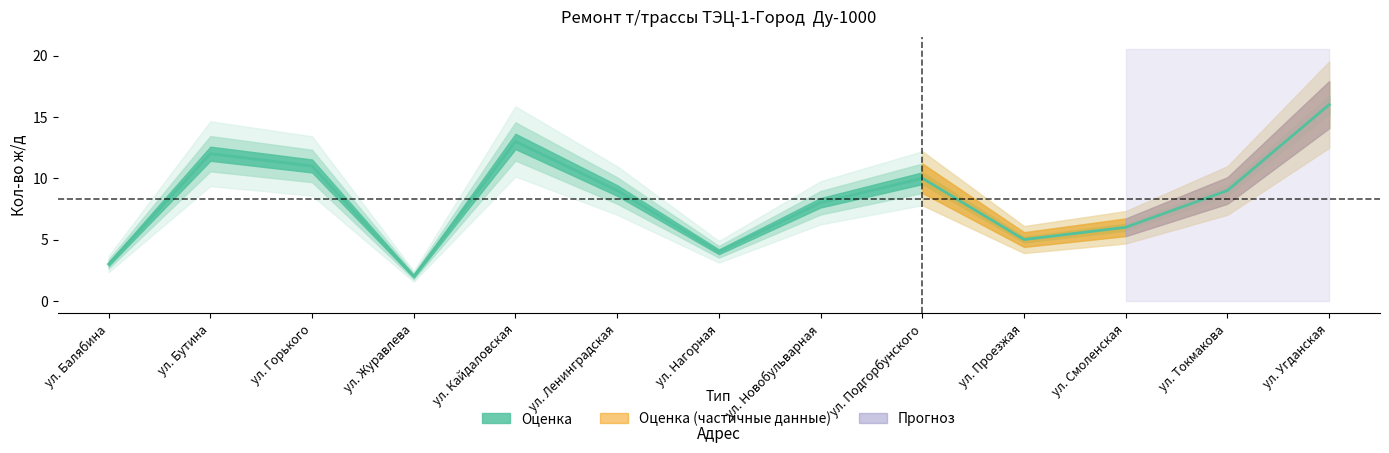

Which category has the lowest value across all series?

ул. Журавлева